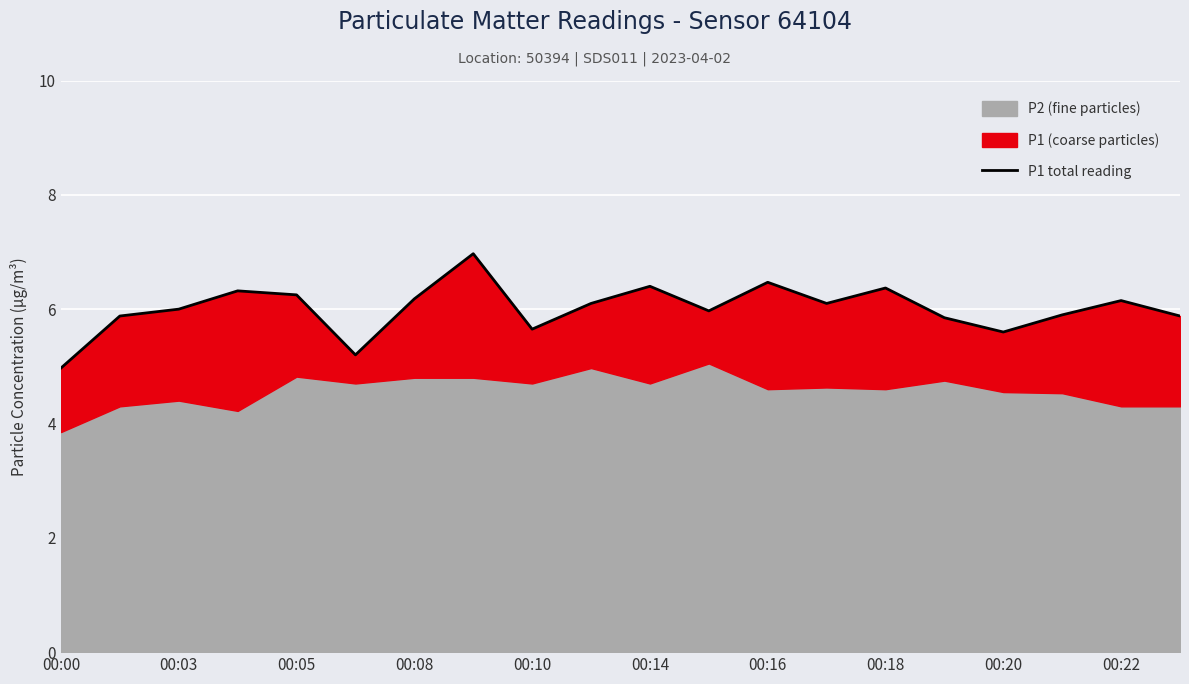

How many data points are less than 6?

9